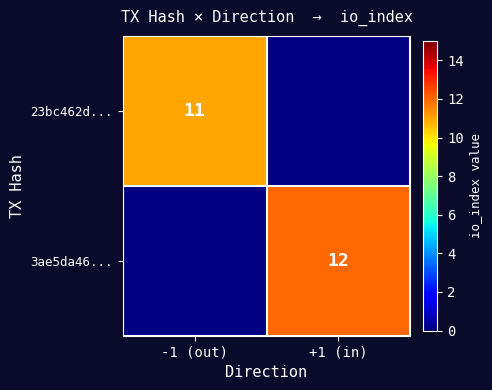

The 3ae5da46... series shows 5 at +1 (in). True or false?

False